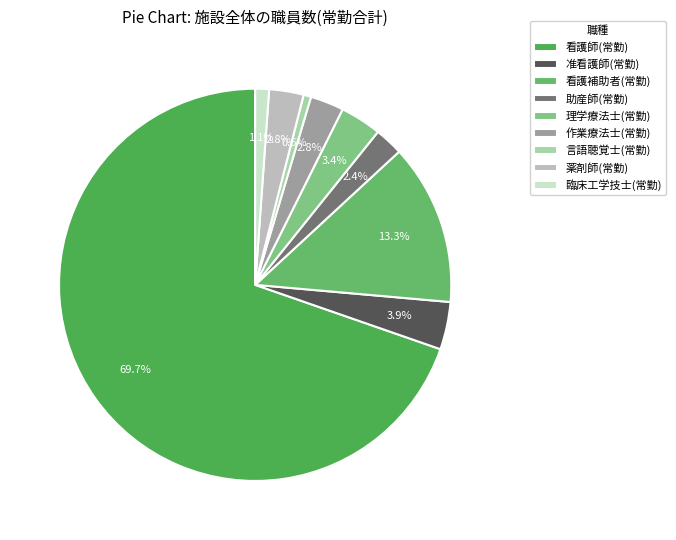

To the nearest percent, what is the difference between the 薬剤師(常勤) and 言語聴覚士(常勤) slice percentages?

2%